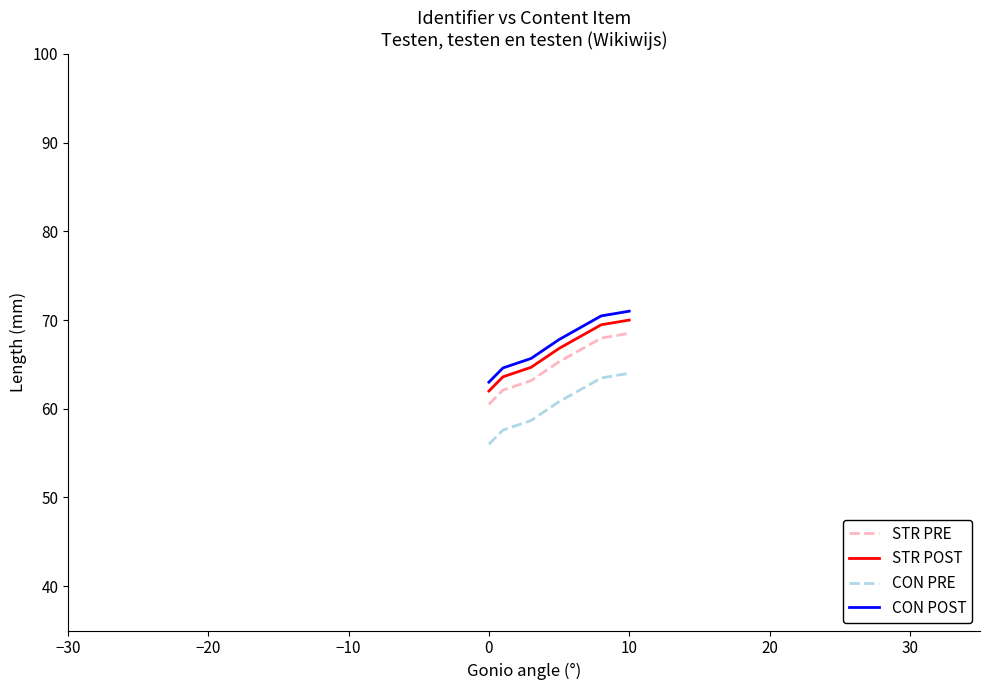

True or false: STR POST and STR PRE intersect in this chart.

False